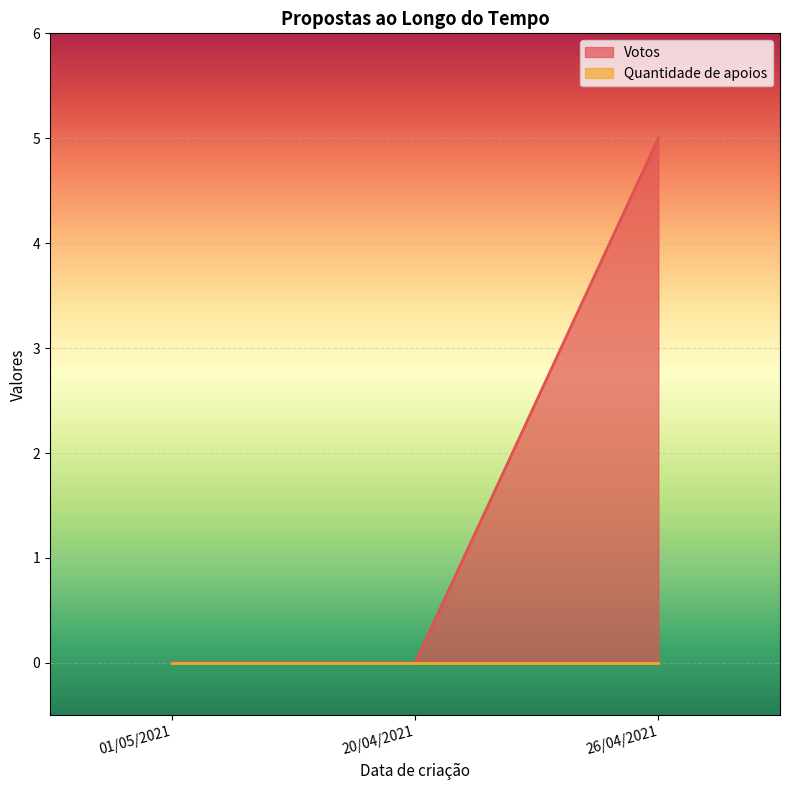

What is the label of the 2nd point from the left?

20/04/2021